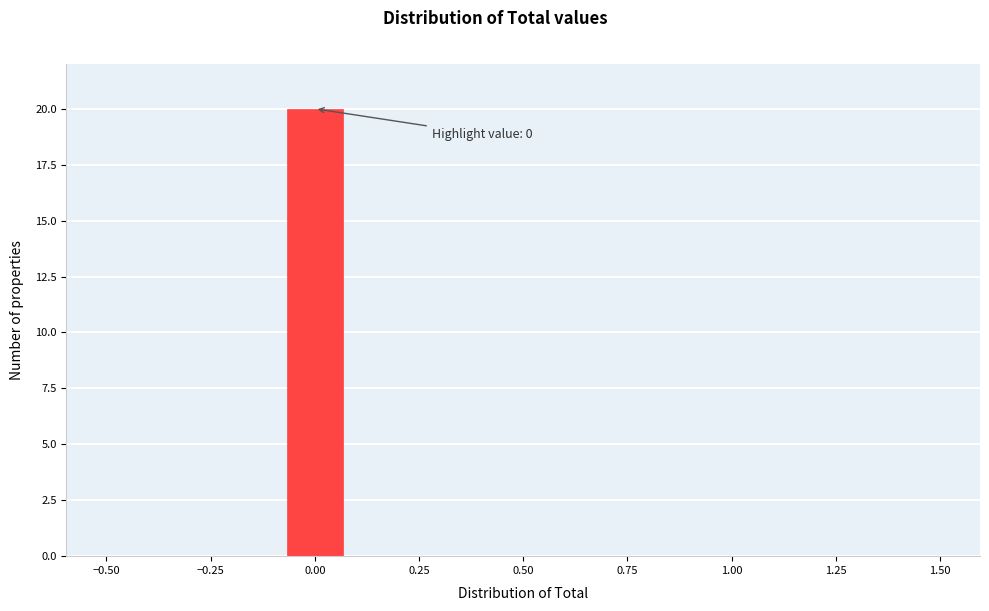

Read against the x-axis, roughly where is the centre of the tallest bar?

0.00